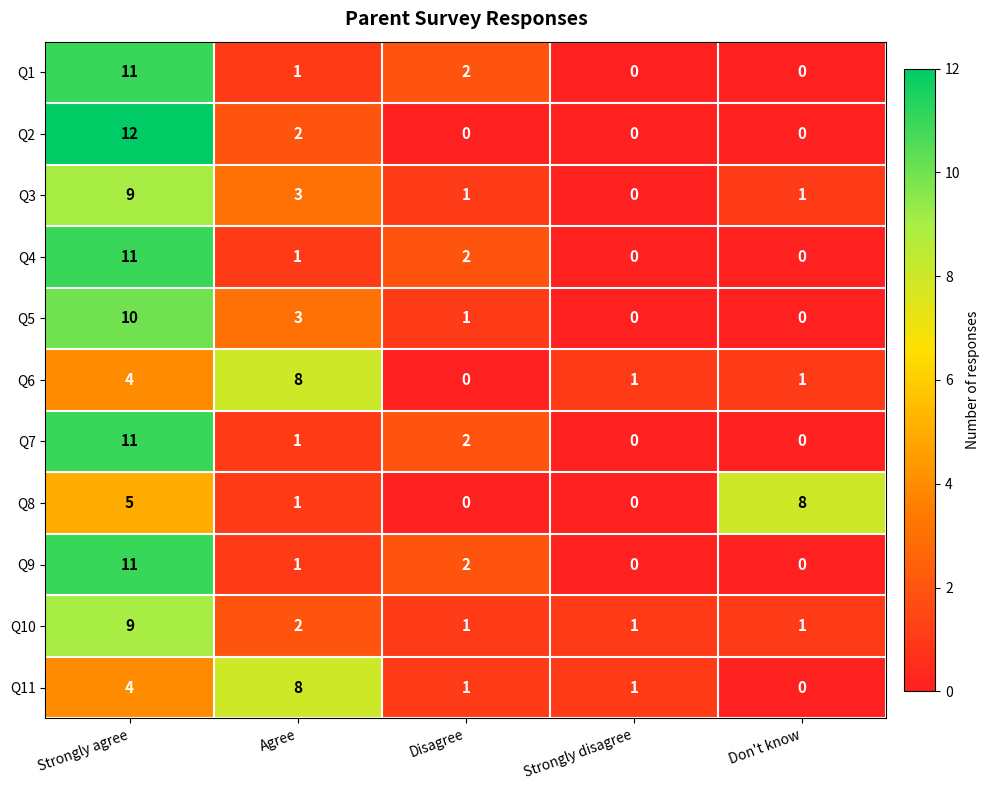

What is the total value across all series at Don't know?

11